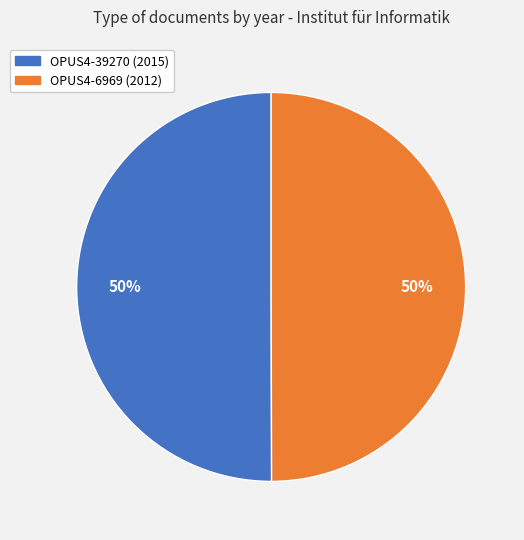

To the nearest percent, what portion does OPUS4-39270 (2015) represent?

50%